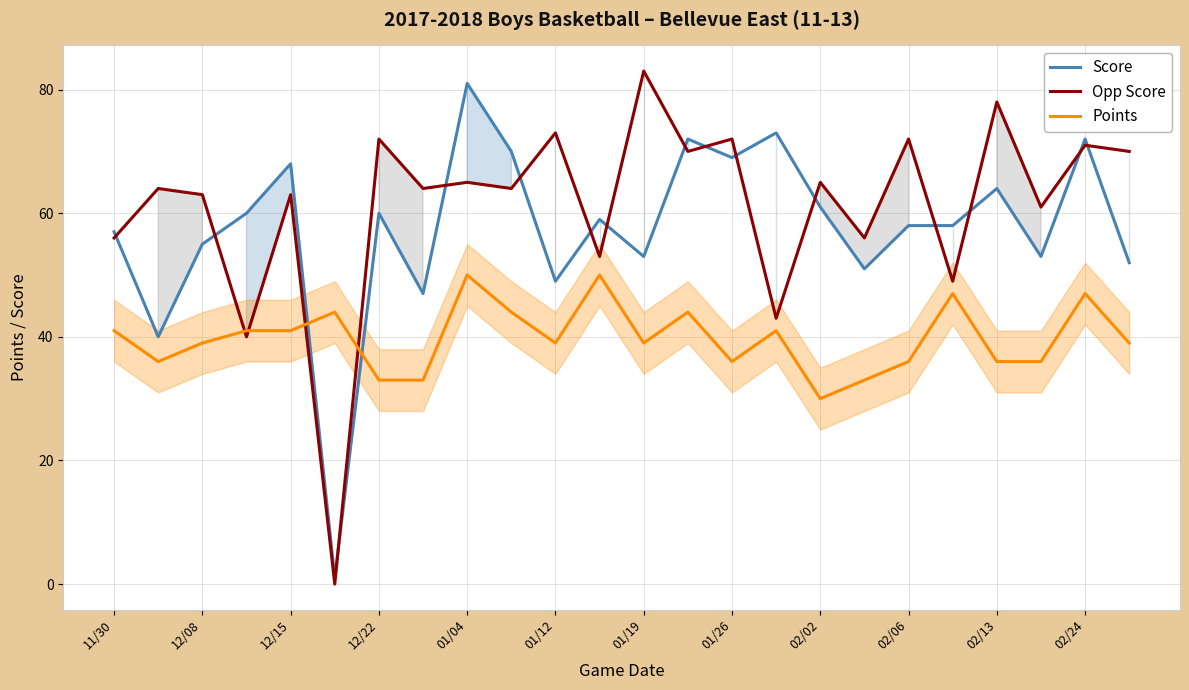

Which series has the largest total across all categories?

Opp Score